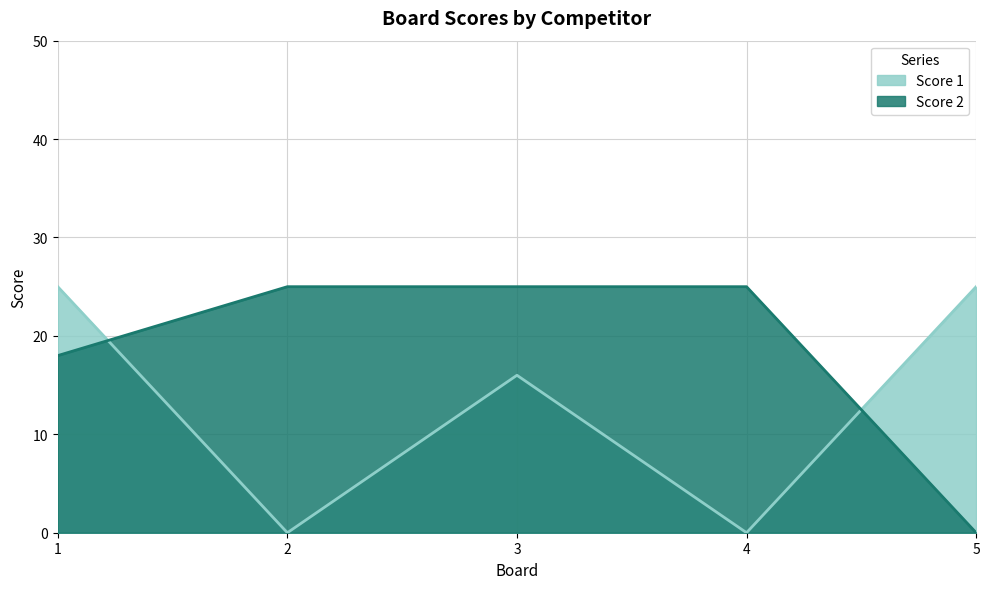

Reading right to left, extract all data points from this chart.

Score 1: 5=25	4=0	3=16	2=0	1=25
Score 2: 5=0	4=25	3=25	2=25	1=18